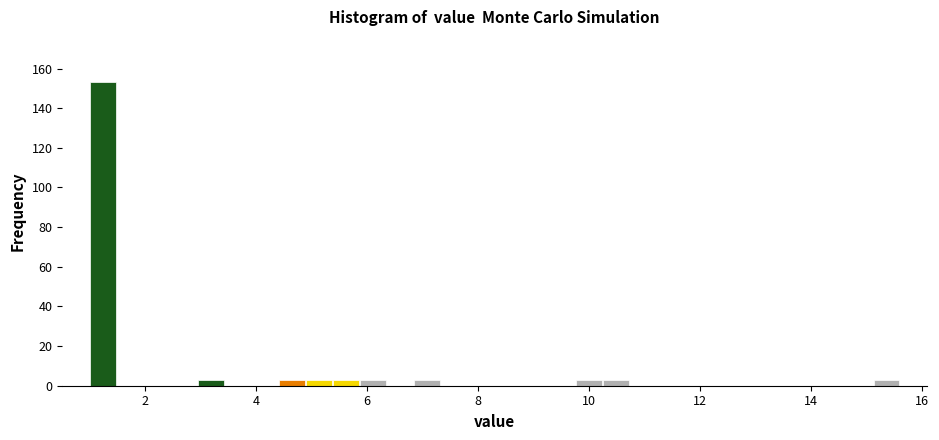

Read against the x-axis, roughly where is the centre of the tallest bar?

1.2